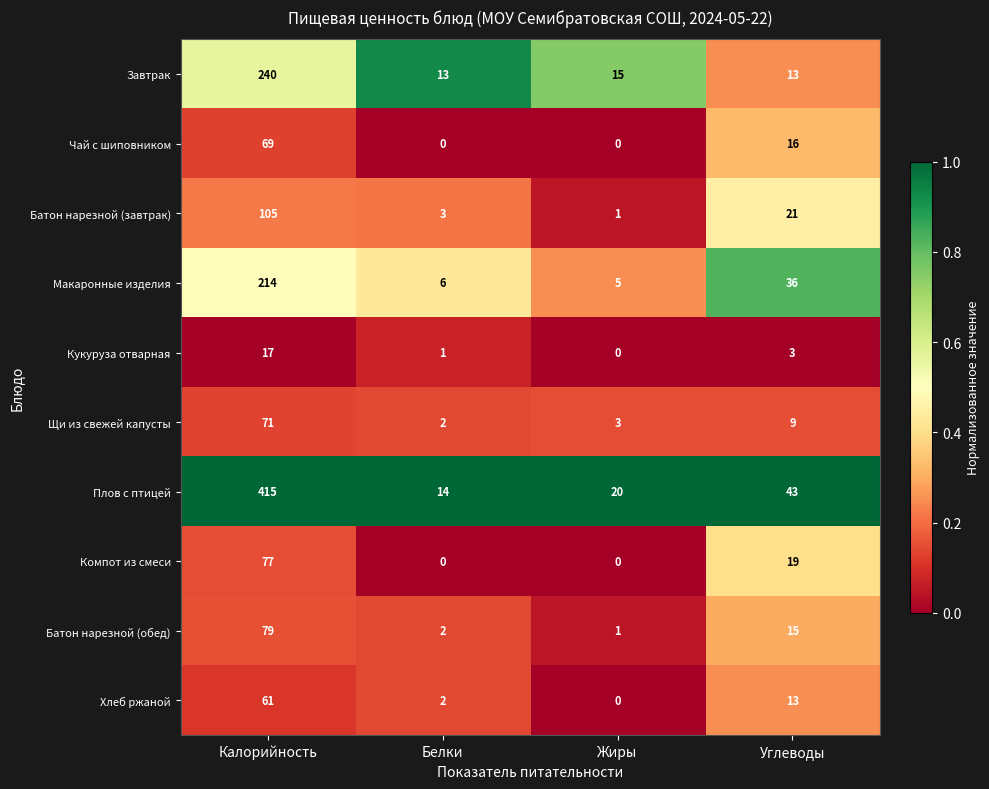

At which category is the sum across all series the highest?

Калорийность